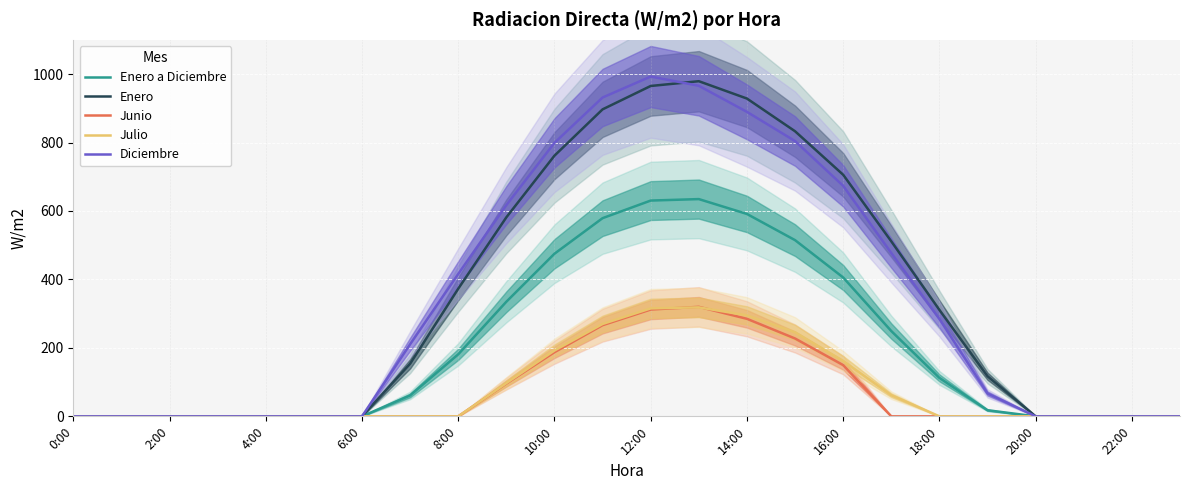

Reading left to right, extract all data points from this chart.

Enero a Diciembre: 0.0	0.0	0.0	0.0	0.0	0.0	0.0	61.1	181.2	334.9	475.1	579.0	630.4	634.7	591.3	514.8	405.7	249.2	112.4	17.8	0.0	0.0	0.0	0.0
Enero: 0.0	0.0	0.0	0.0	0.0	0.0	0.0	153.7	372.8	581.5	761.6	896.9	965.2	979.2	928.5	832.9	705.8	511.3	311.0	117.2	0.0	0.0	0.0	0.0
Junio: 0.0	0.0	0.0	0.0	0.0	0.0	0.0	0.0	0.0	95.7	187.4	266.3	312.1	319.9	284.9	227.4	149.7	0.0	0.0	0.0	0.0	0.0	0.0	0.0
Julio: 0.0	0.0	0.0	0.0	0.0	0.0	0.0	0.0	0.0	97.0	192.3	269.8	315.4	318.4	295.0	245.4	161.8	61.8	0.0	0.0	0.0	0.0	0.0	0.0
Diciembre: 0.0	0.0	0.0	0.0	0.0	0.0	0.0	210.6	415.9	617.2	799.1	931.5	992.8	965.8	889.6	804.3	673.5	477.1	284.6	66.9	0.0	0.0	0.0	0.0